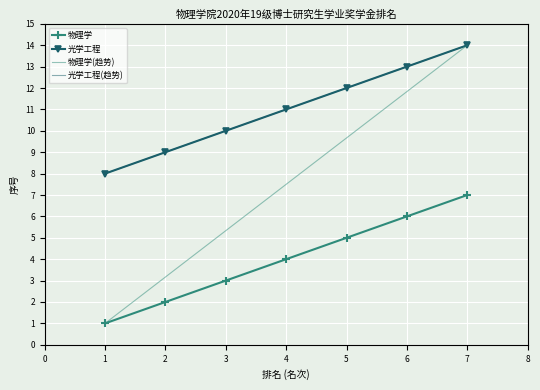

At which category is the sum across all series the highest?

7